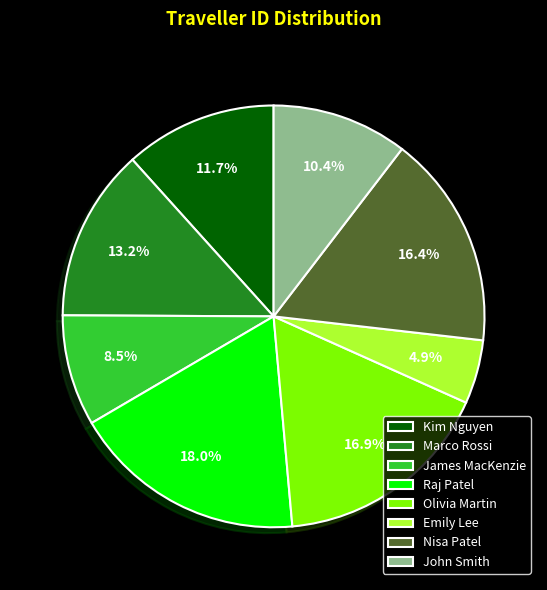

Which slice is the largest?

Raj Patel